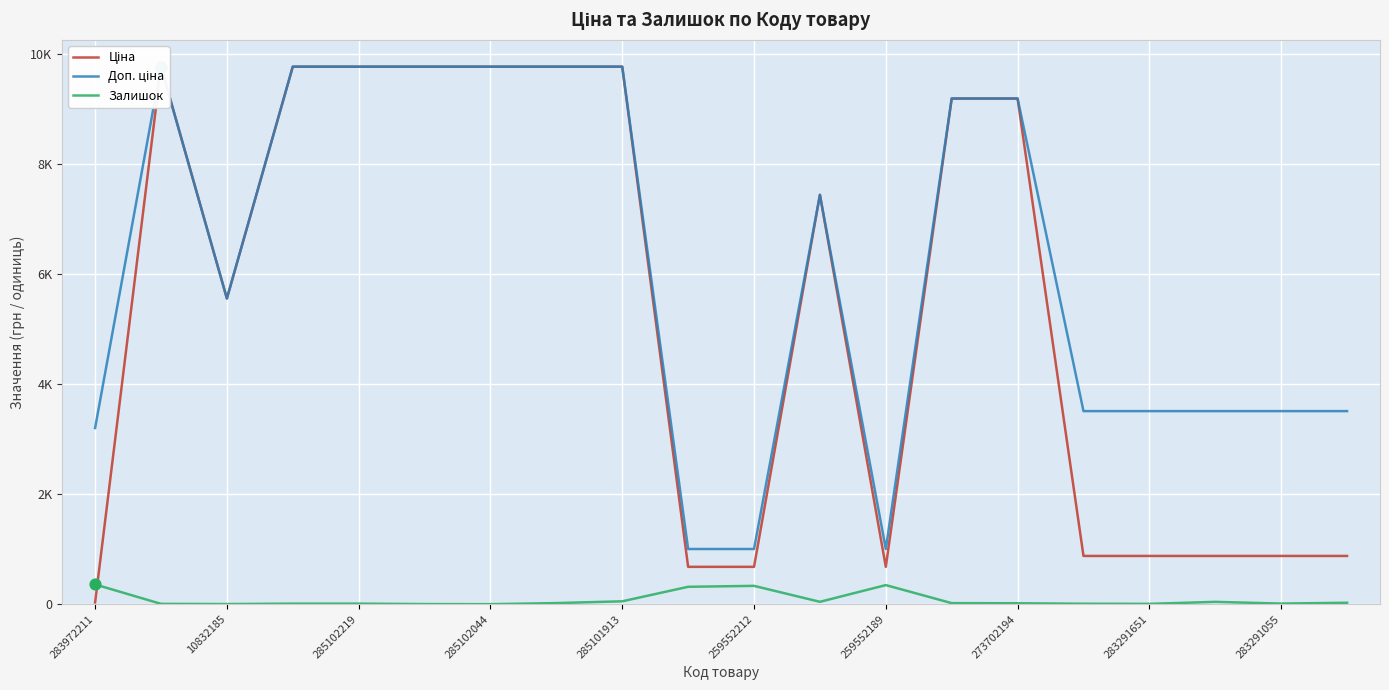

What are all the series names shown in the legend?

Ціна, Доп. ціна, Залишок